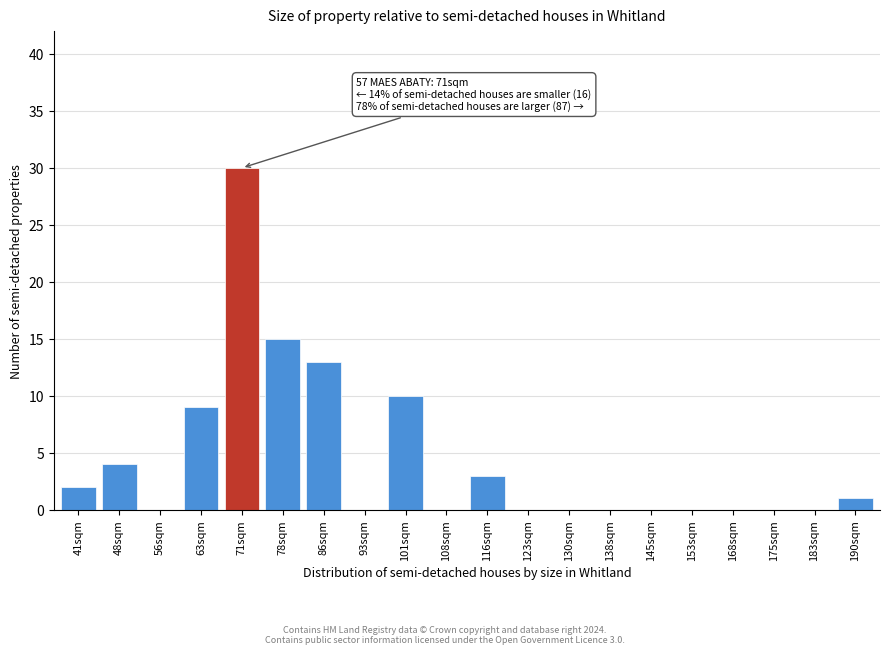

Reading left to right, list all the values displayed in this chart.

41sqm=2	48sqm=4	56sqm=0	63sqm=9	71sqm=30	78sqm=15	86sqm=13	93sqm=0	101sqm=10	108sqm=0	116sqm=3	123sqm=0	130sqm=0	138sqm=0	145sqm=0	153sqm=0	168sqm=0	175sqm=0	183sqm=0	190sqm=1